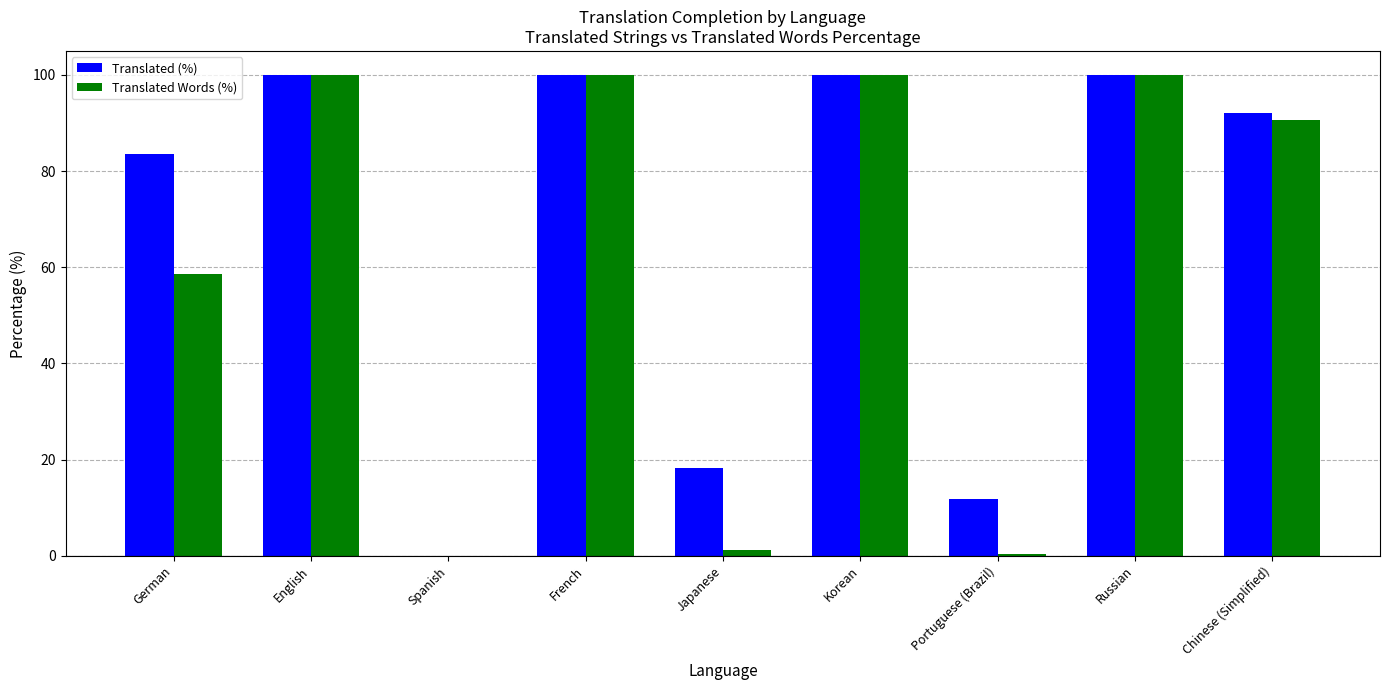

Between Japanese and Russian, which series saw the biggest shift?

Translated Words (%)